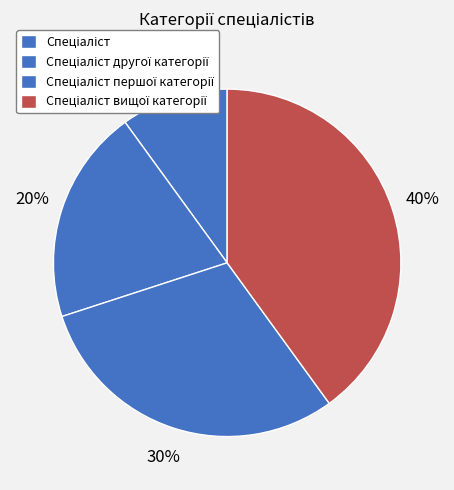

Rank the categories by value from highest to lowest.

Спеціаліст вищої категорії, Спеціаліст першої категорії, Спеціаліст другої категорії, Спеціаліст